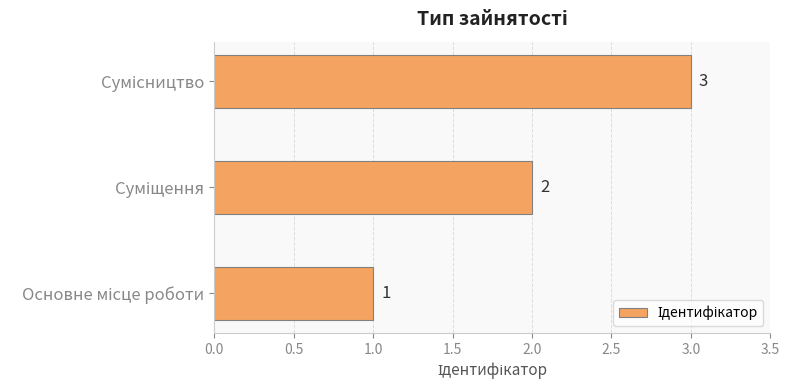

What is the greatest value displayed?

3